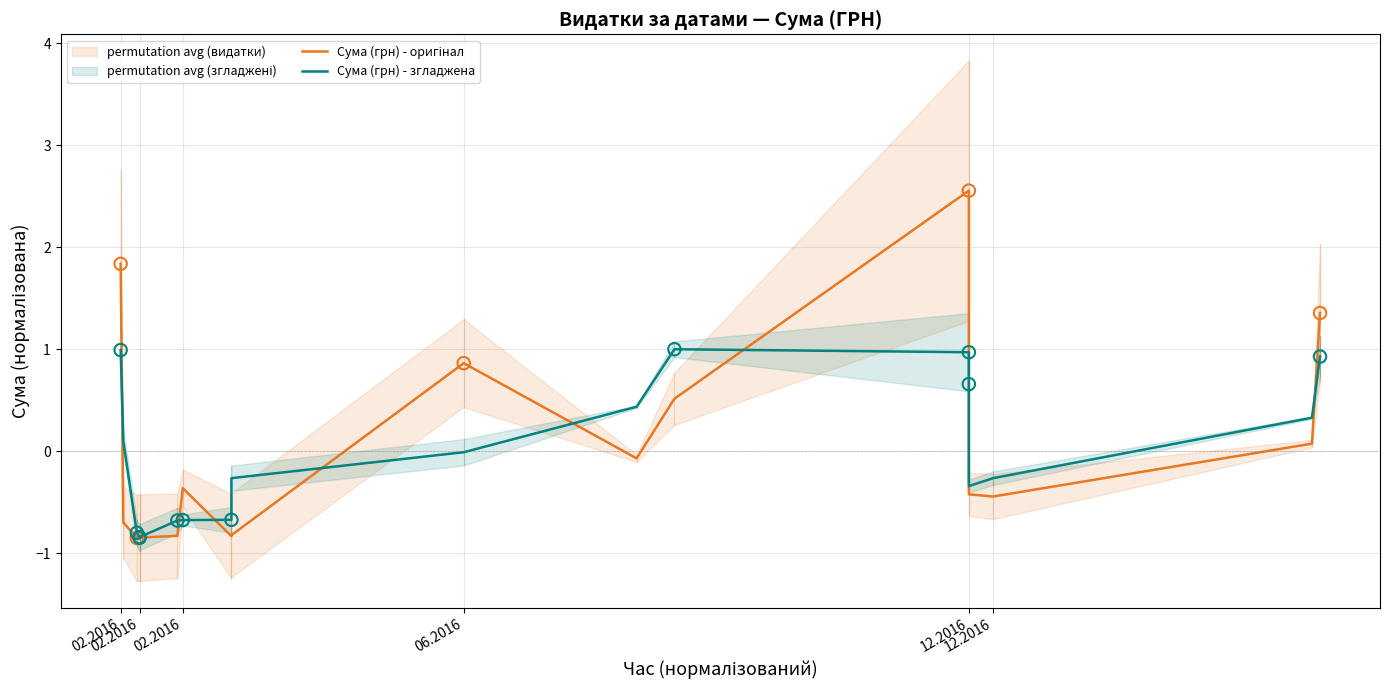

Is the value of Сума (грн) - згладжена at 02.2016 greater than the value of Сума (грн) - оригінал at 02.2016?

No